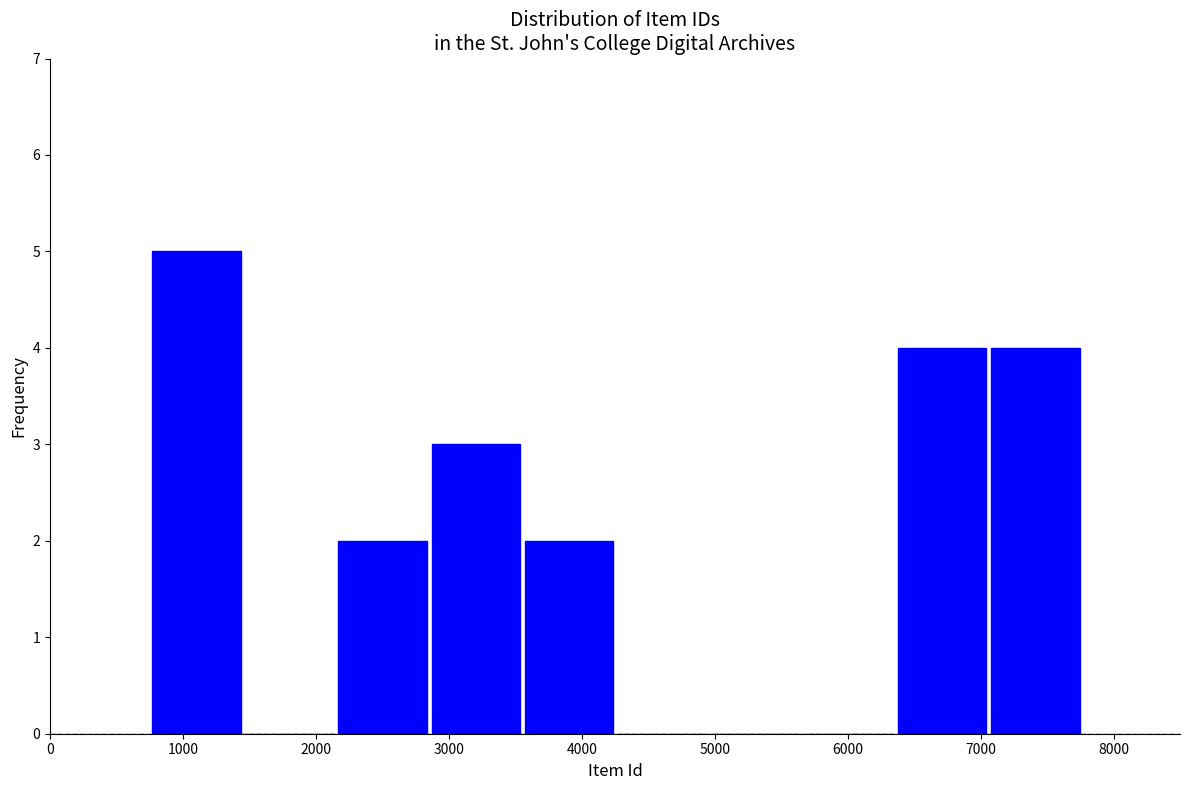

Over which range of the x-axis is the bar tallest?

700 to 1500